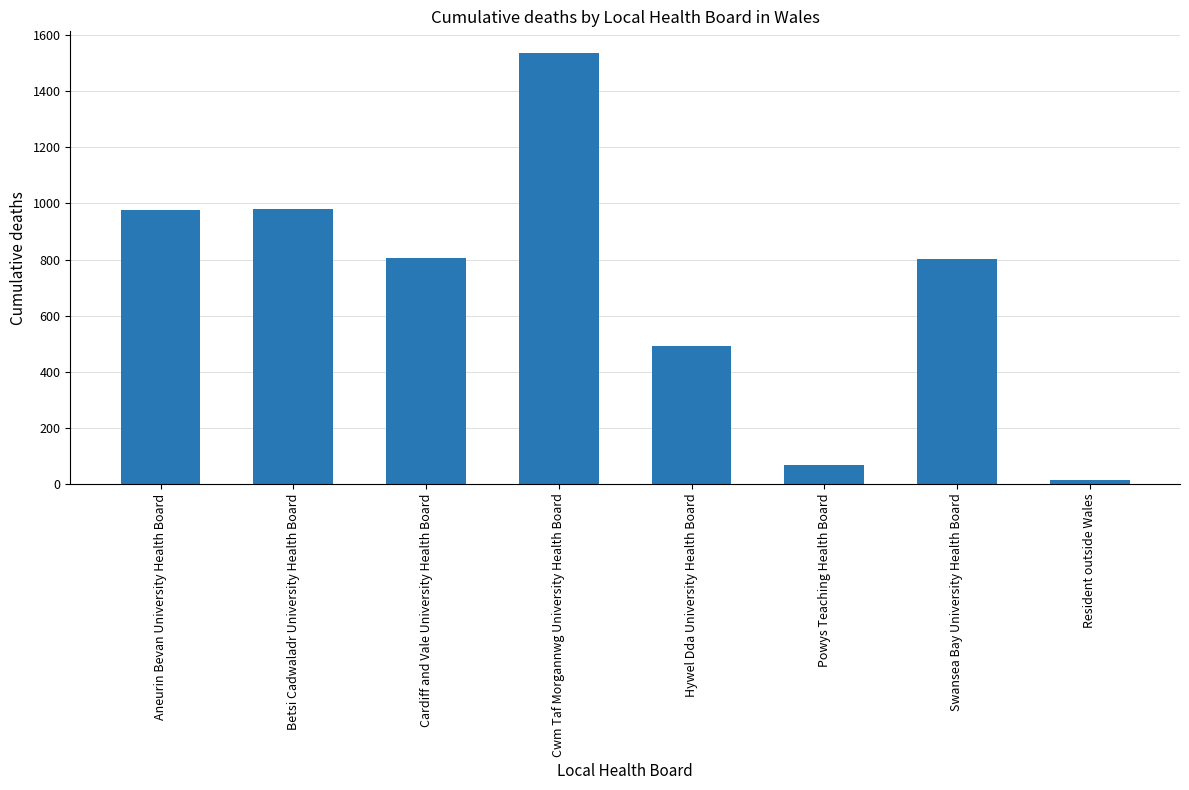

What is the difference between the values at Swansea Bay University Health Board and Aneurin Bevan University Health Board?

175